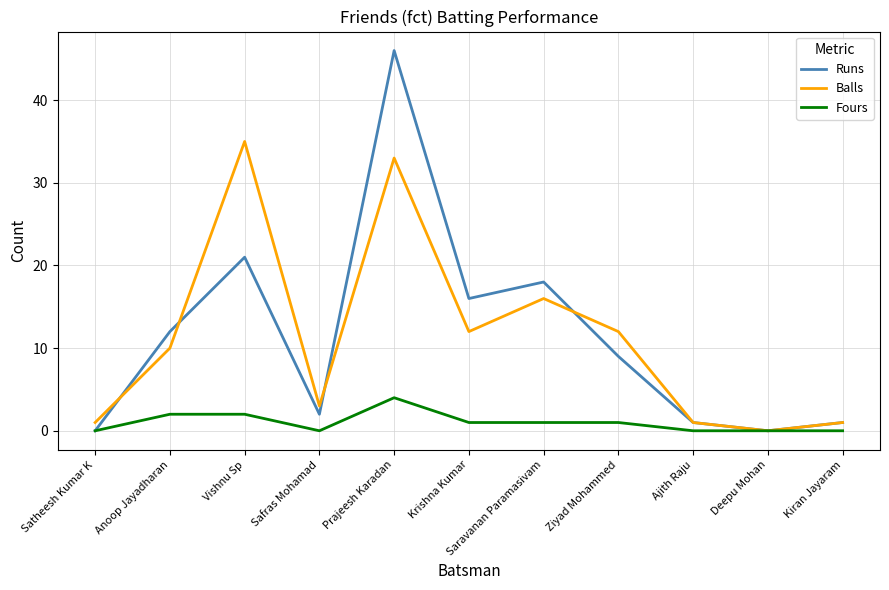

What position from the right is Vishnu Sp?

9